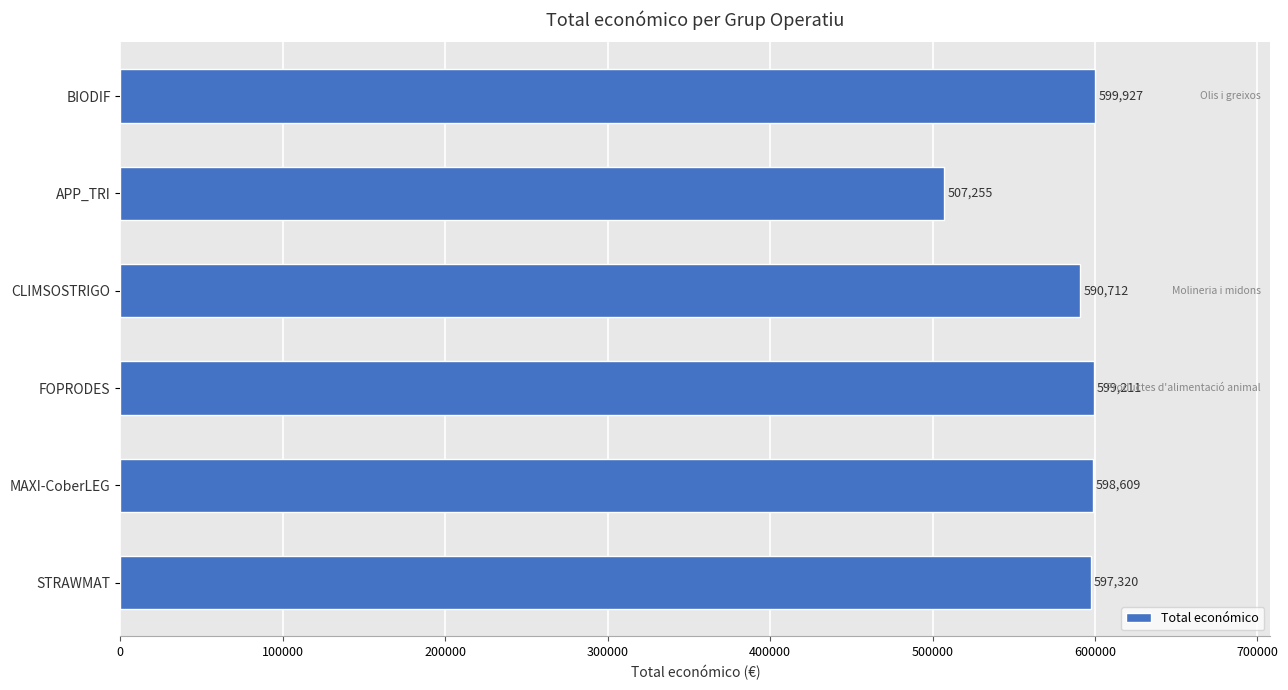

What is the approximate value at FOPRODES, to the nearest 10?

599210